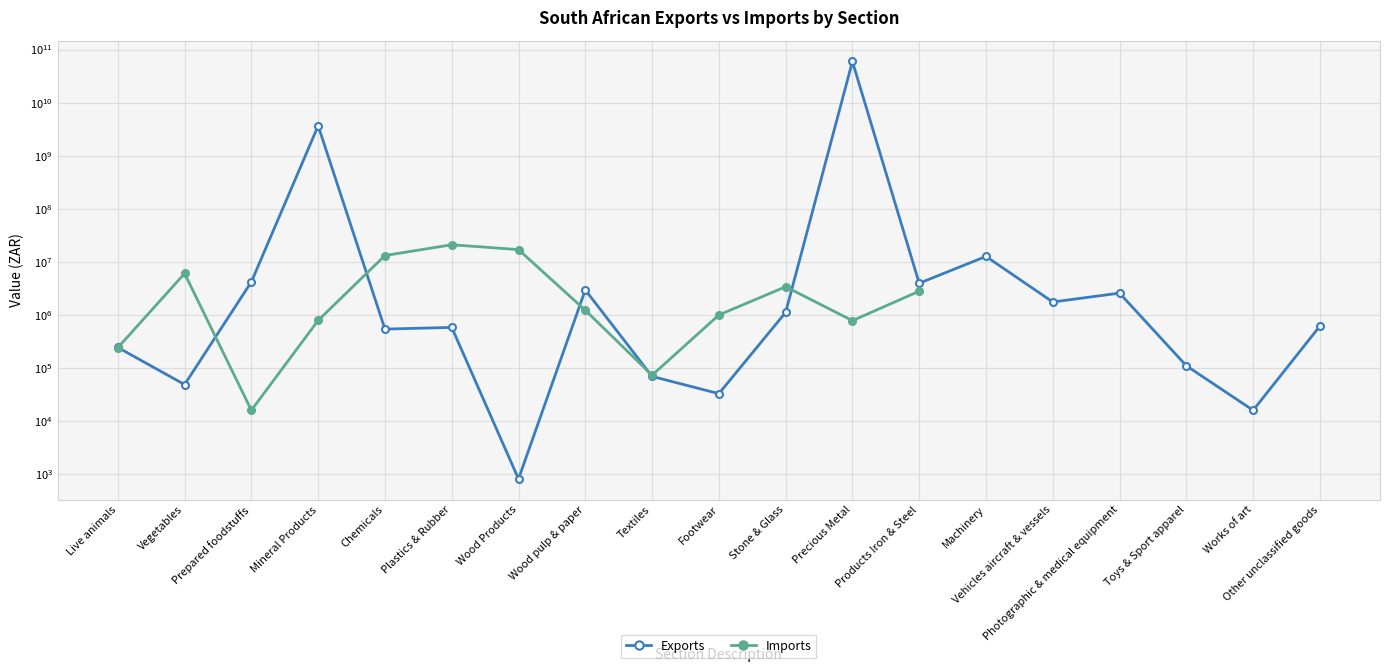

The Imports series shows 2780783.0 at Products Iron & Steel. True or false?

True